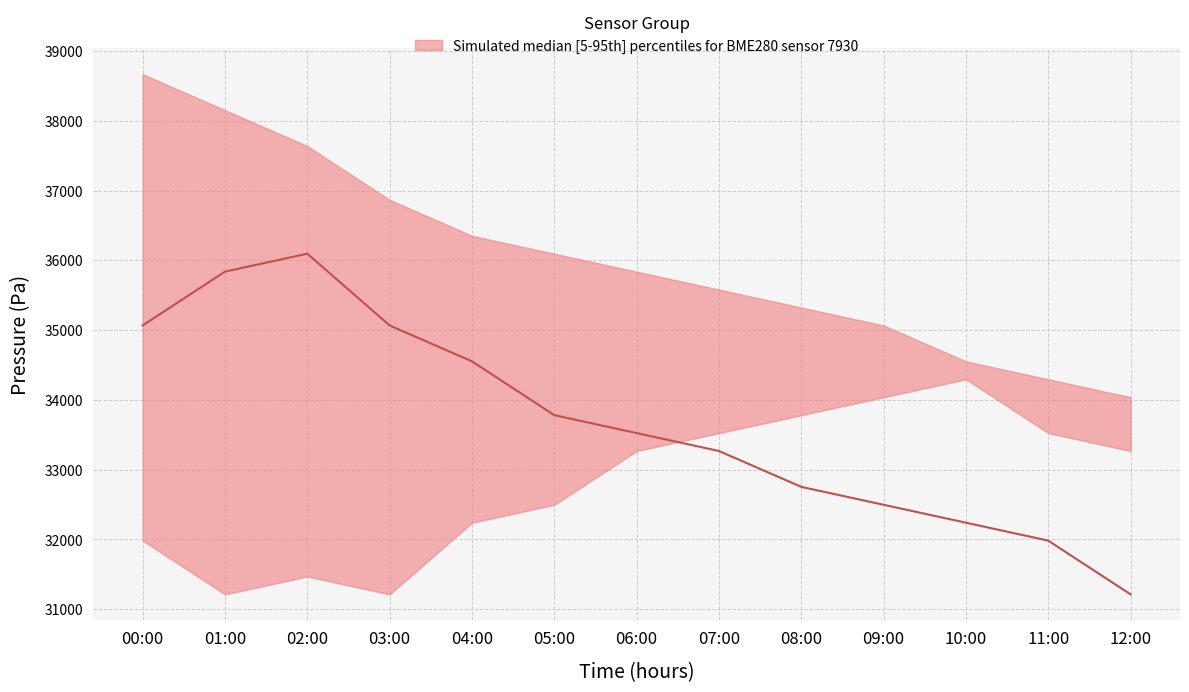

Which category has the lowest value in the pressure_lower series?

01:00